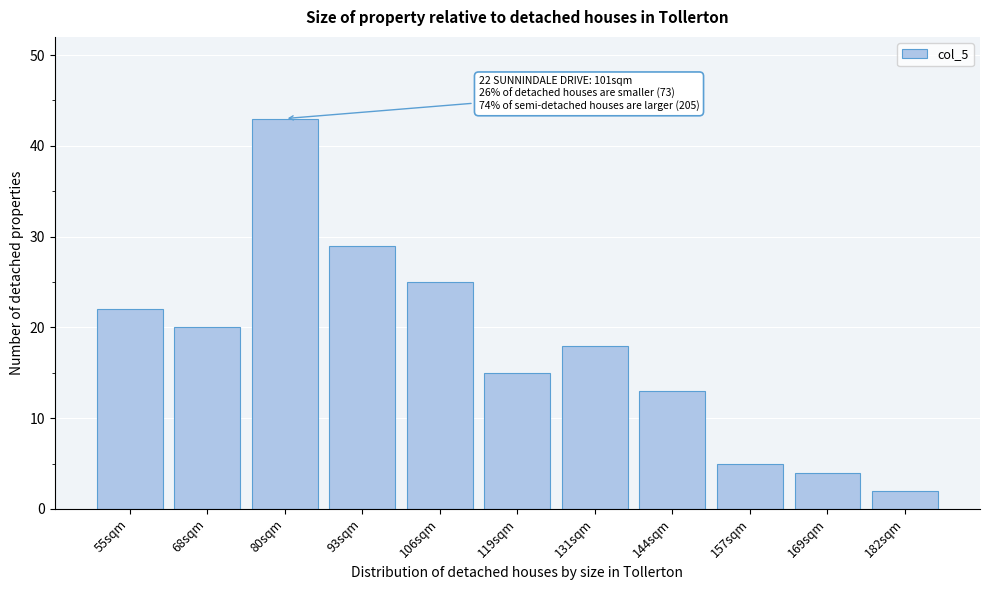

Reading right to left, what are all the values shown in this chart?

2	4	5	13	18	15	25	29	43	20	22